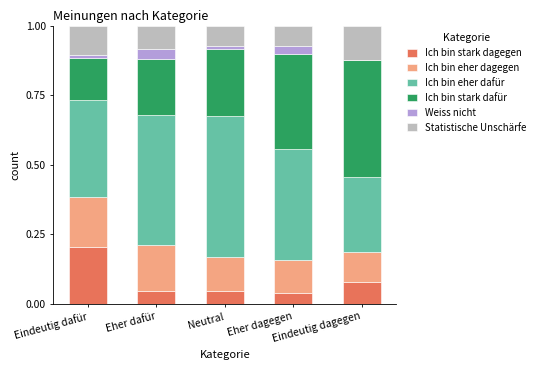

The Ich bin stark dagegen series shows 0.1 at Eindeutig dagegen. True or false?

False